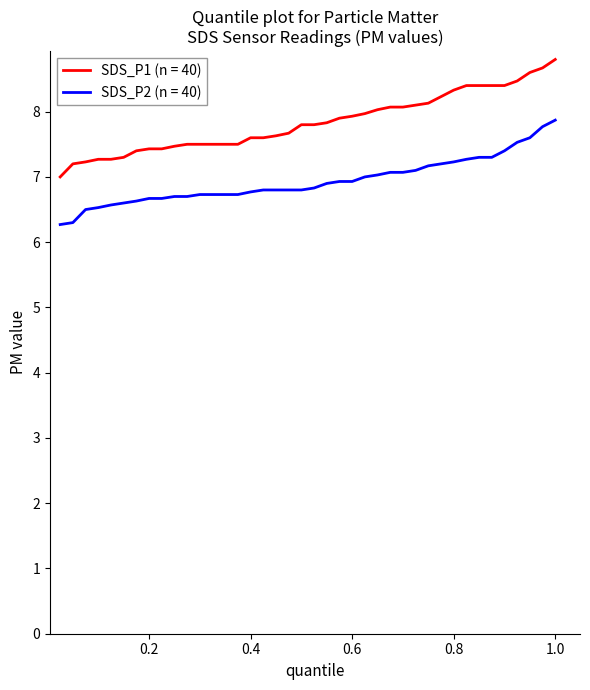

Does the chart display data point markers on the line(s)?

No